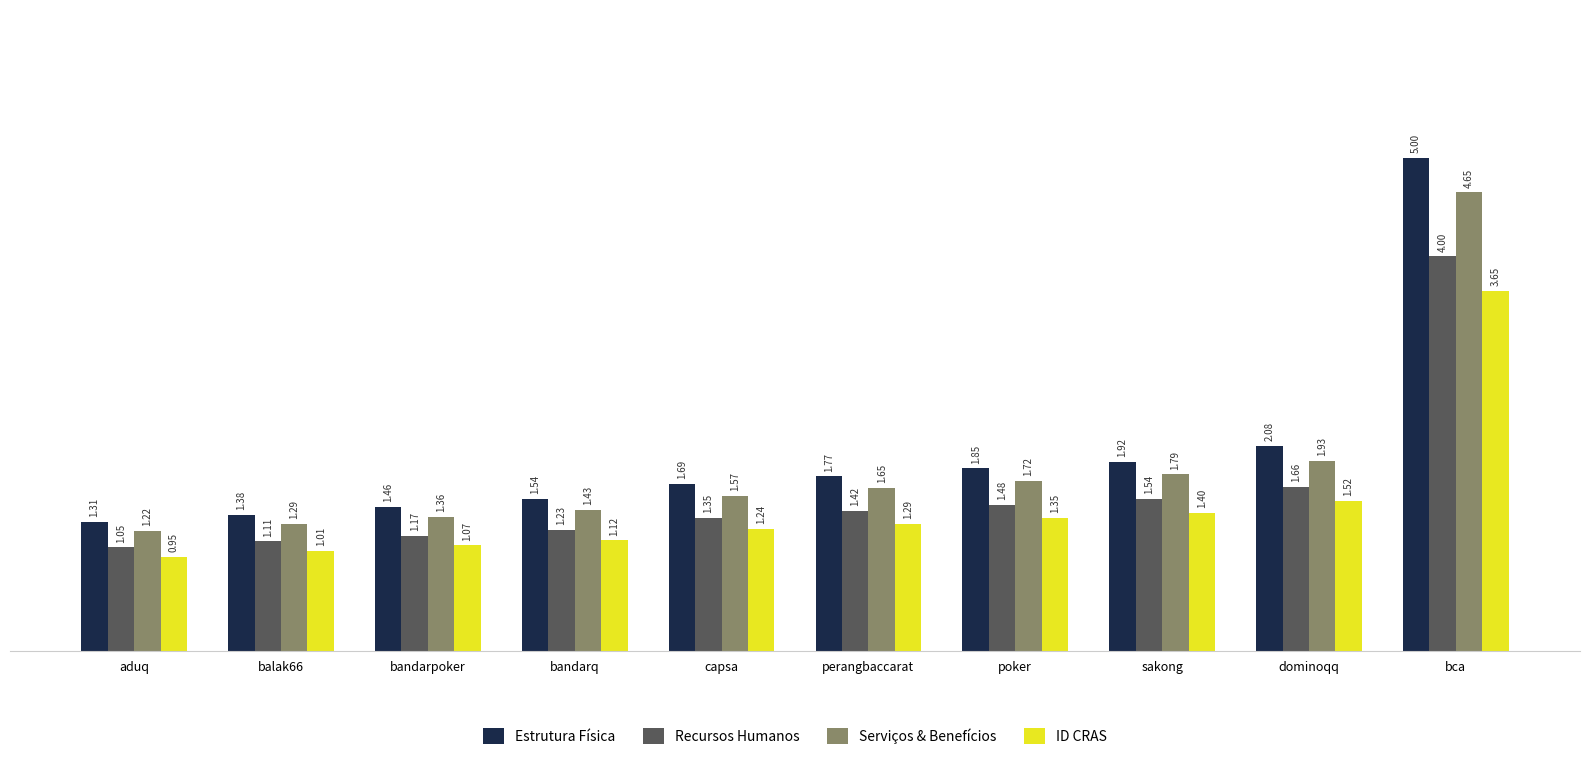

The value of Estrutura Física at bandarpoker is 2.6. True or false?

False